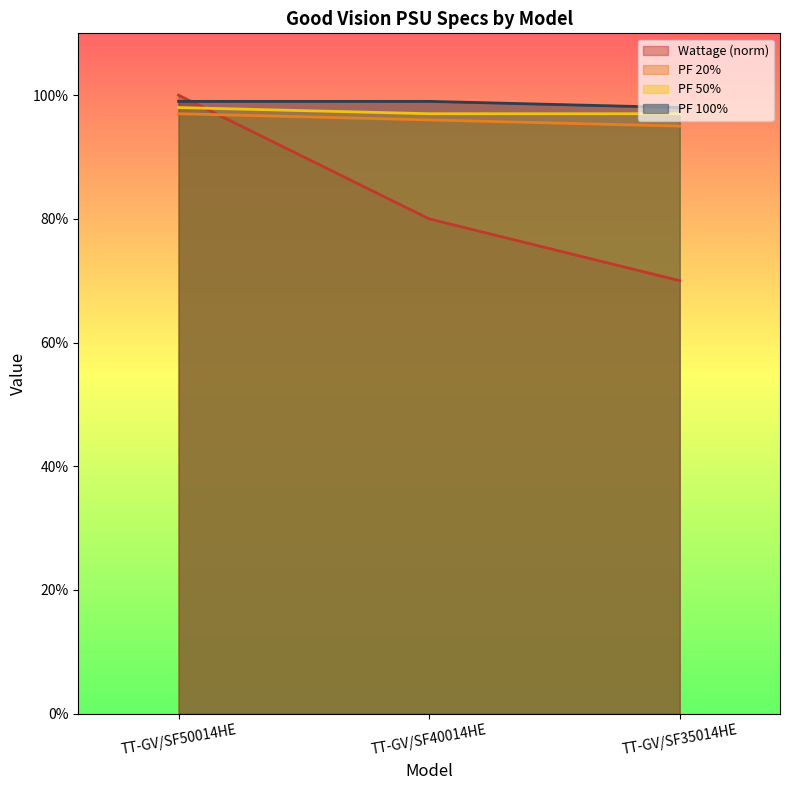

How many data points does each series have?

3